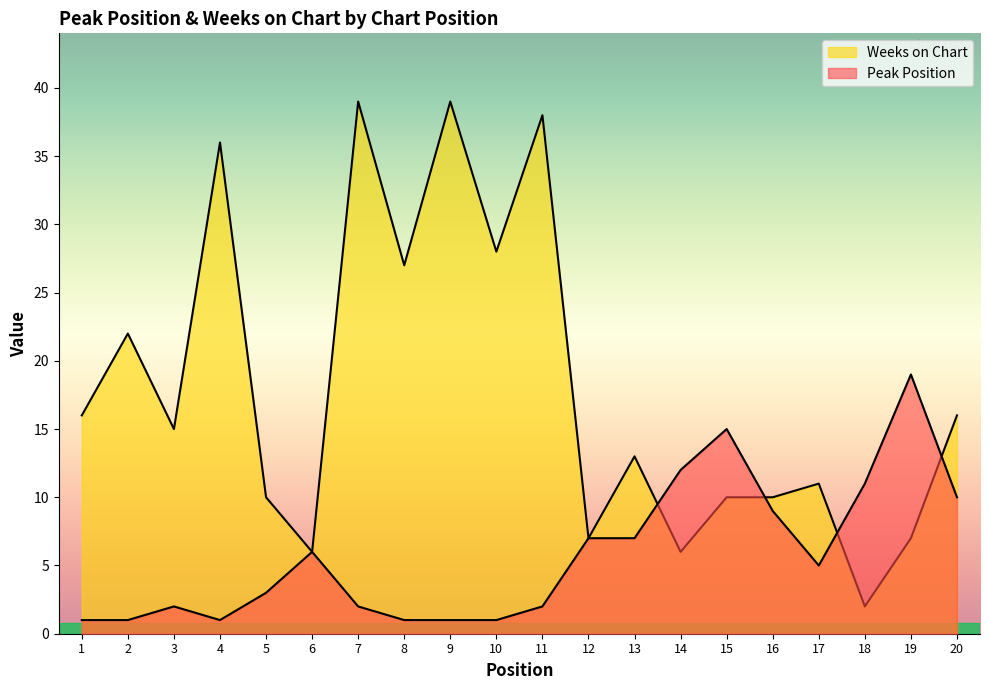

Is the value of Weeks on Chart at 11 greater than the value of Peak Position at 16?

Yes